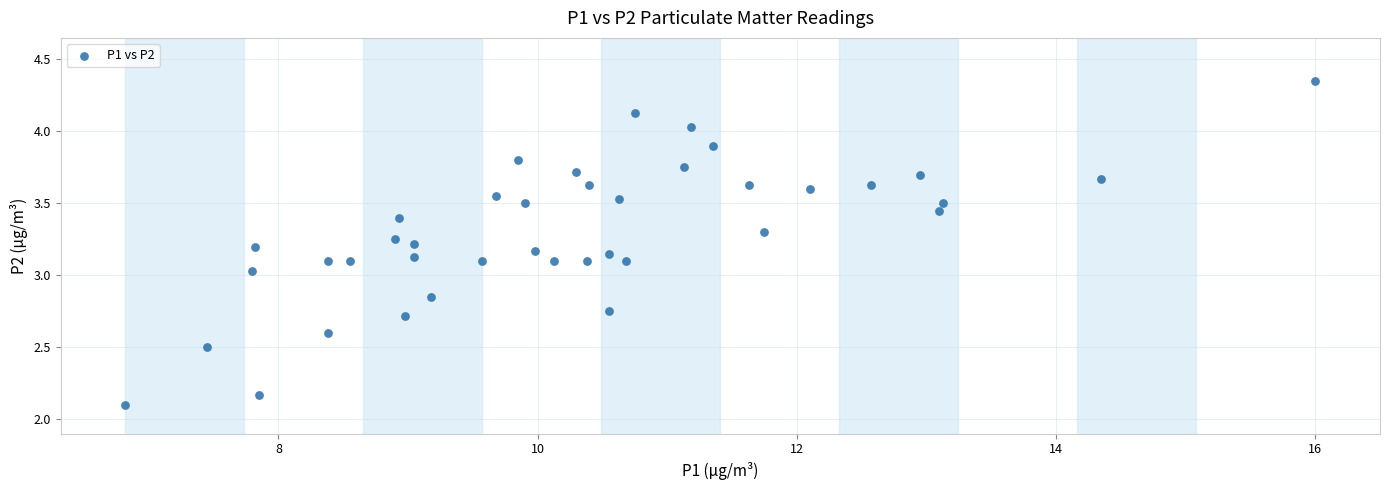

What is the range of X values (max minus min)?

9.2